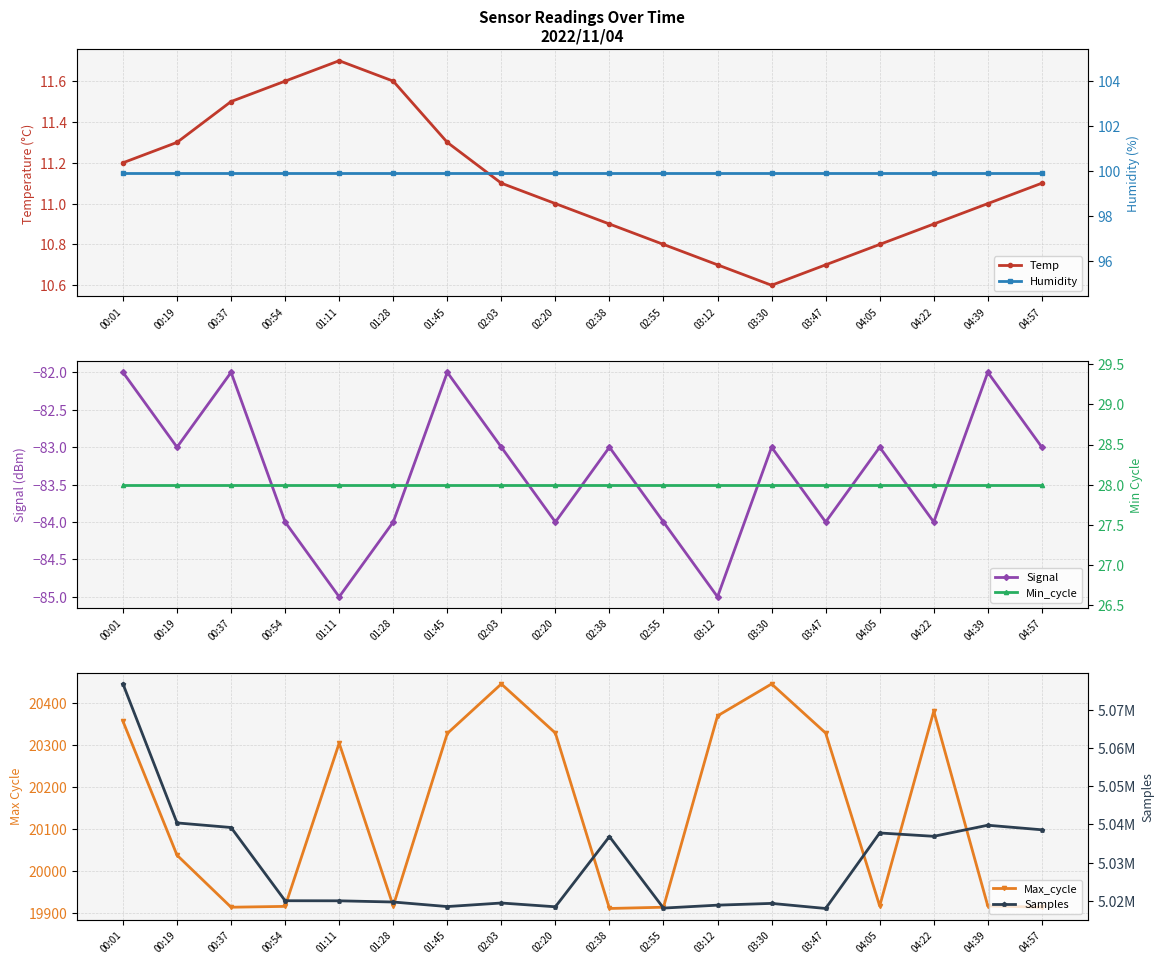

What is the difference between the Max_cycle values at 00:01 and 01:45?

29.0